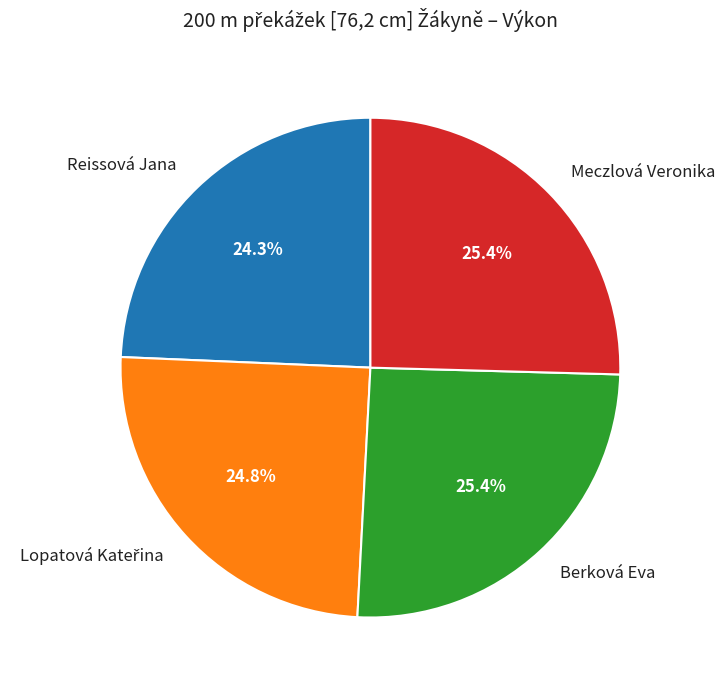

Between Meczlová Veronika and Reissová Jana, which is larger?

Meczlová Veronika